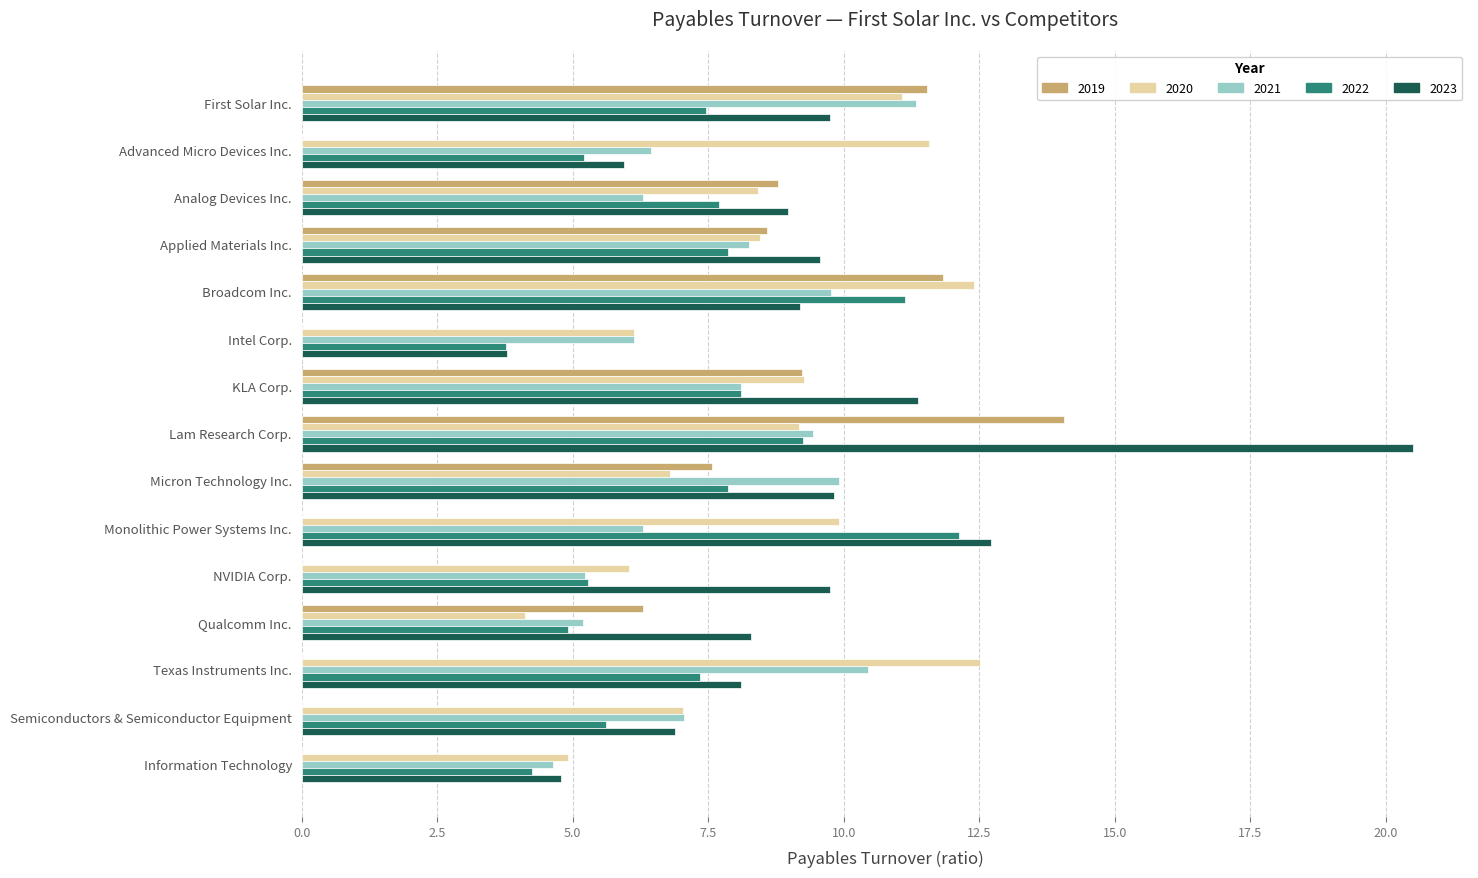

Which label corresponds to the largest value in the chart?

Lam Research Corp.